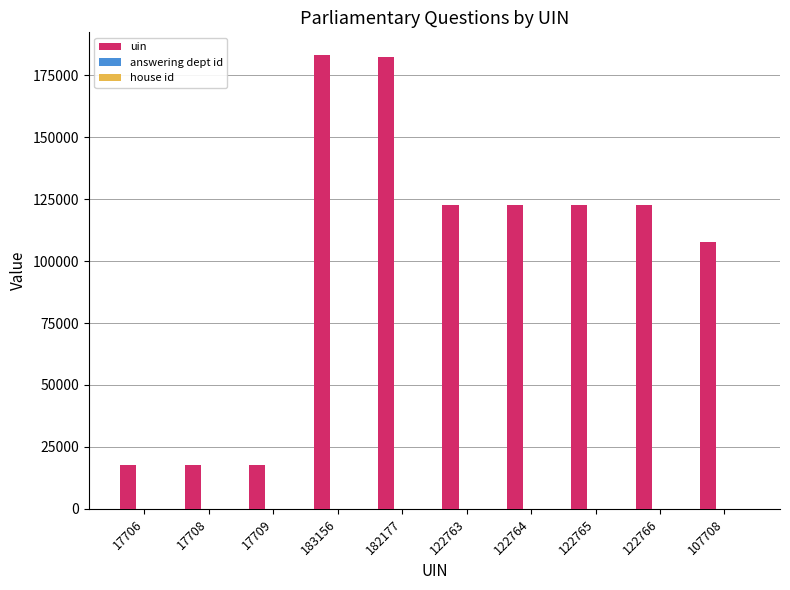

Are the bars grouped side by side (vs. stacked)?

Yes